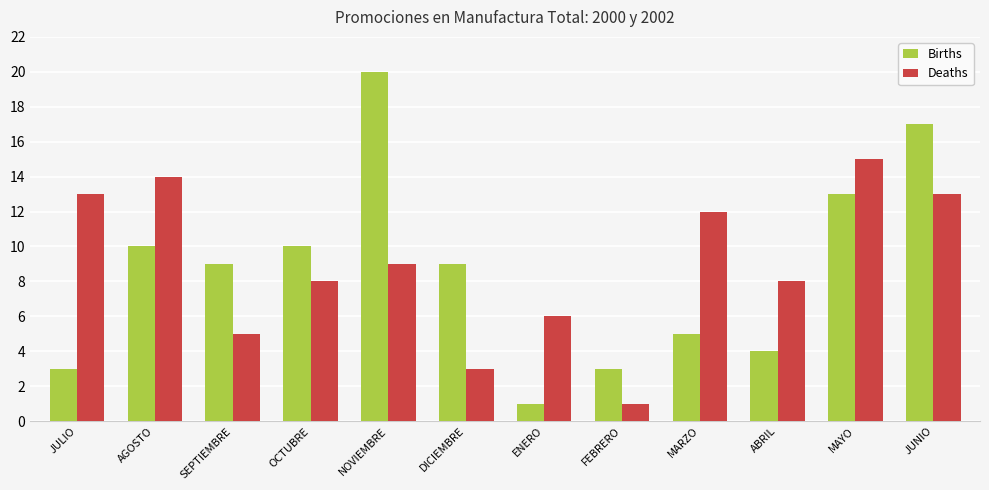

How many bars are there in total?

24